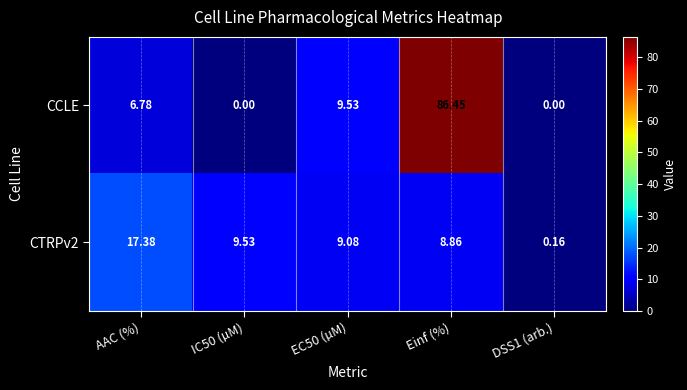

Which series has the largest range (max minus min)?

CCLE